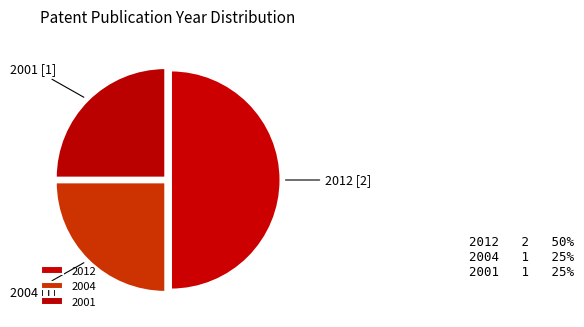

Approximately how many times larger is the value at 2001 compared to 2004?

1.0